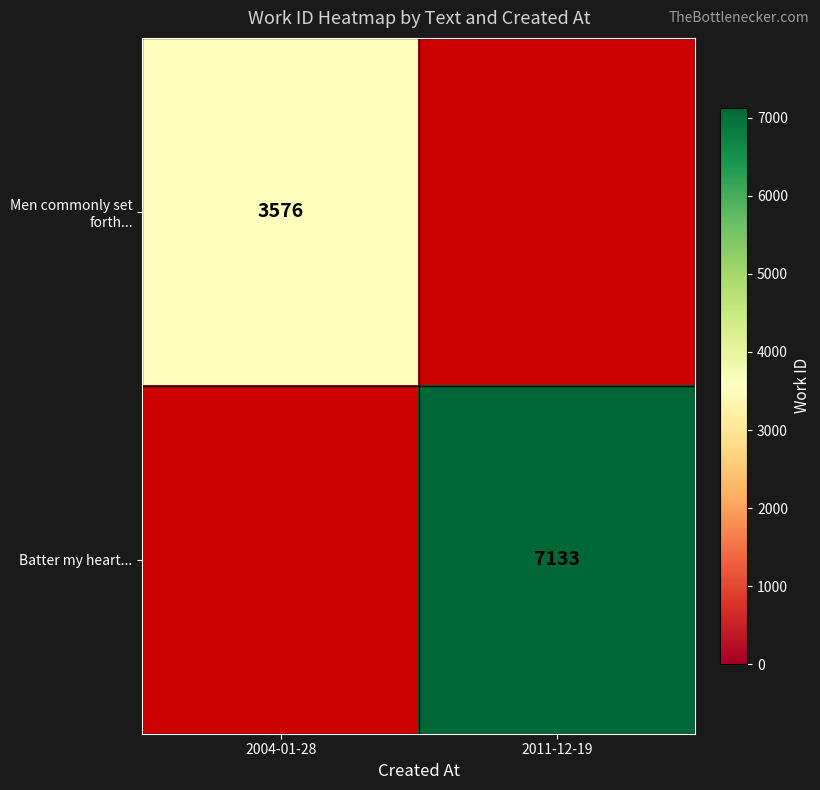

The Batter my heart... series shows 7133 at 2011-12-19. True or false?

True